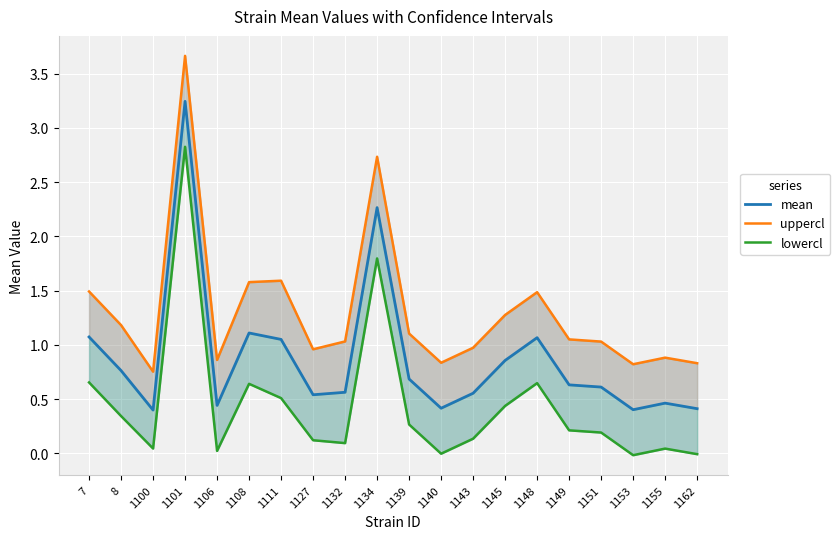

Does the chart display data point markers on the line(s)?

No